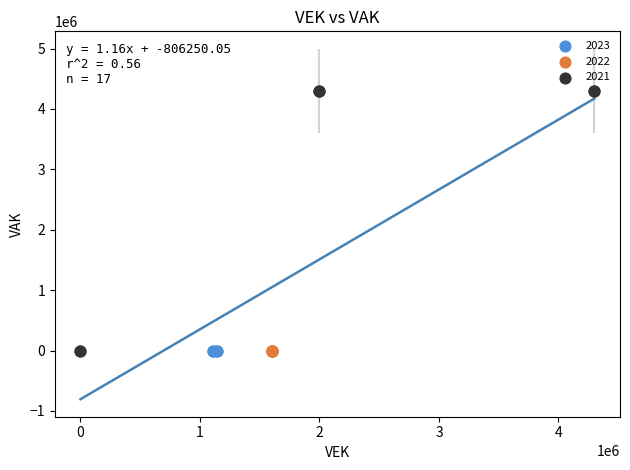

Which series reaches the maximum Y coordinate?

2021